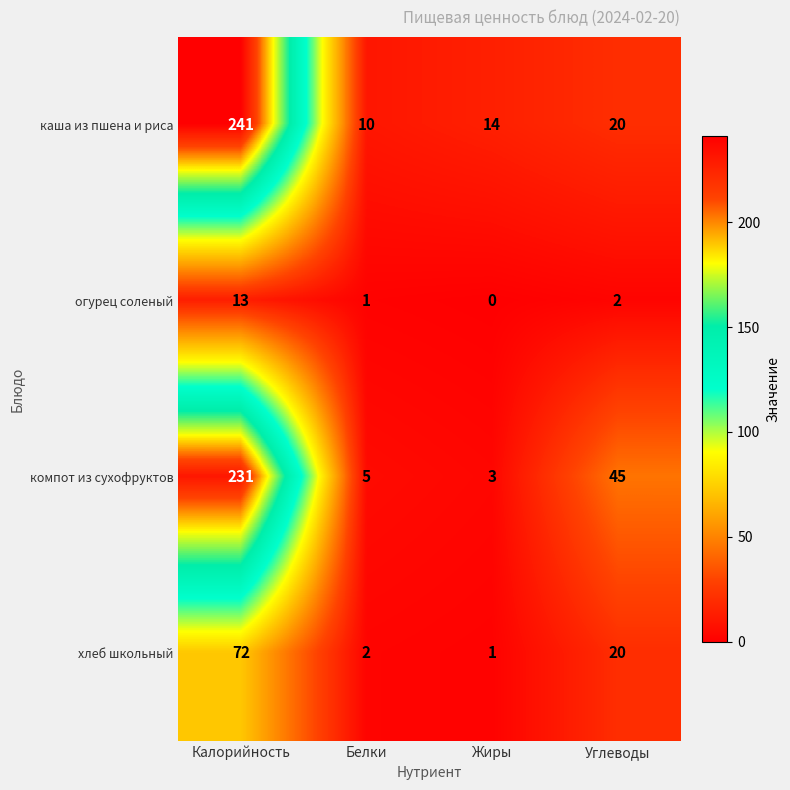

What is the difference between the maximum and second lowest values in the хлеб школьный series?

70